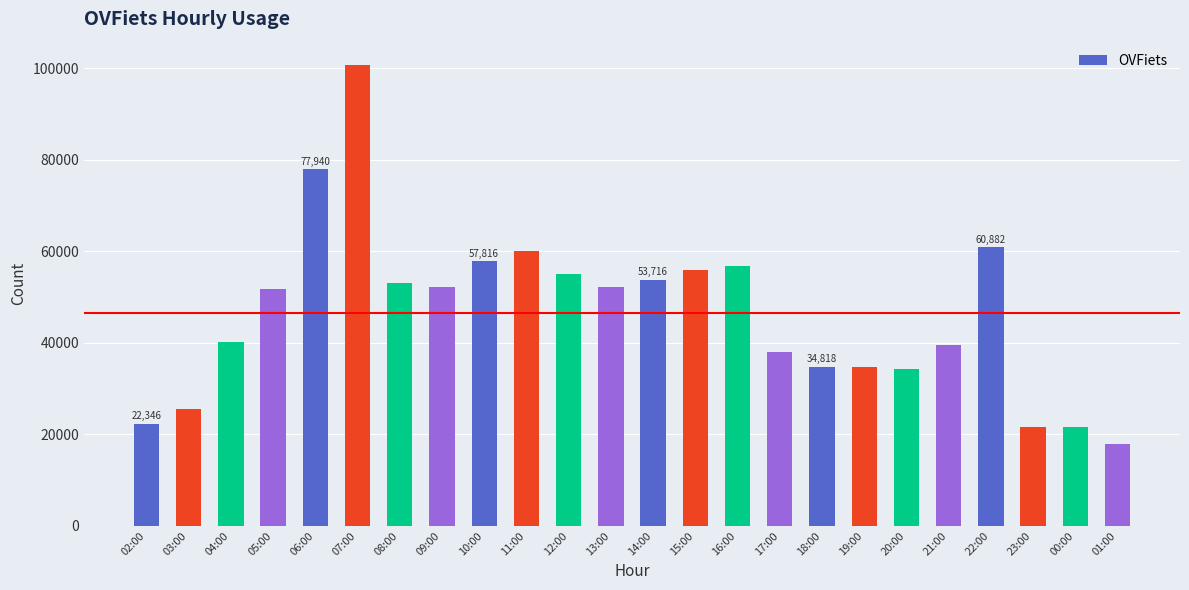

How many distinct data groups are displayed?

1